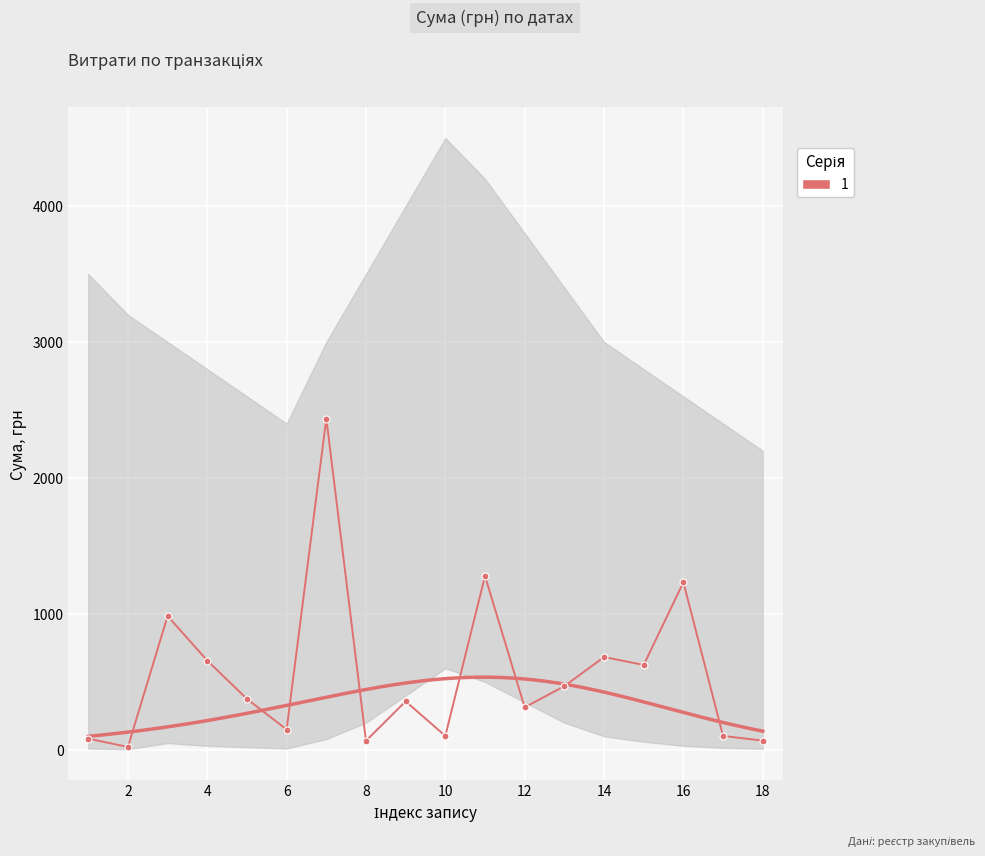

The value at 14 is 1225.2. True or false?

False